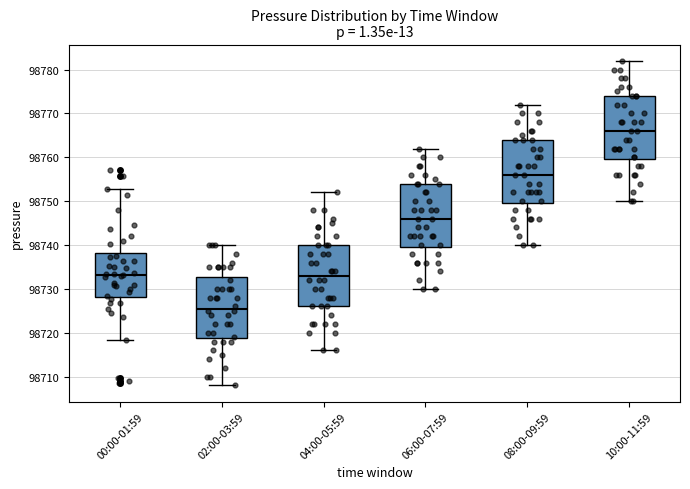

Where is the lower edge of the box for 10:00-11:59 on the y-axis? The values are not printed on the chart, so give them approximately, as read against the axis.

98760